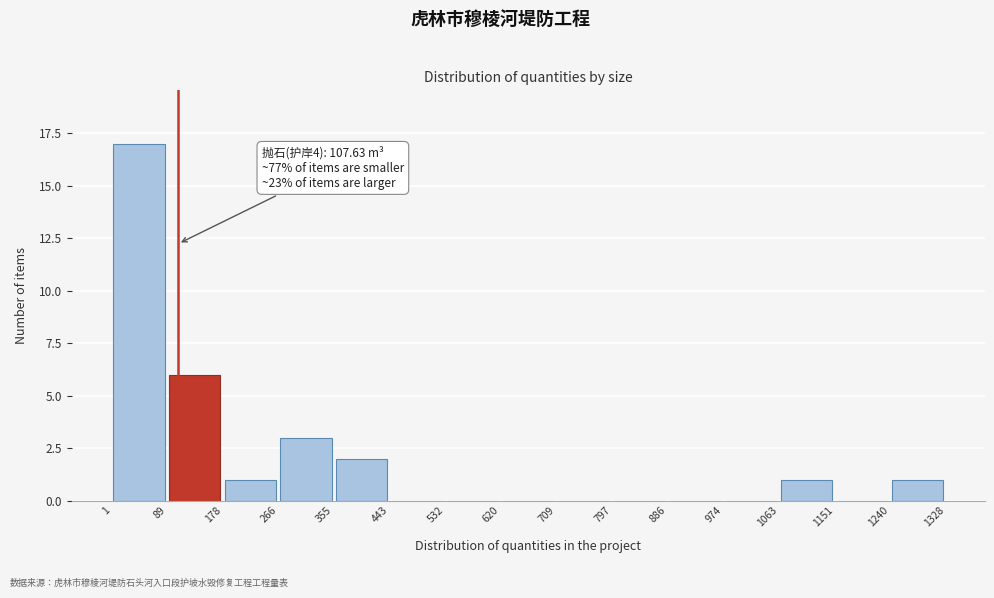

Over which range of the x-axis is the bar tallest?

1 to 89